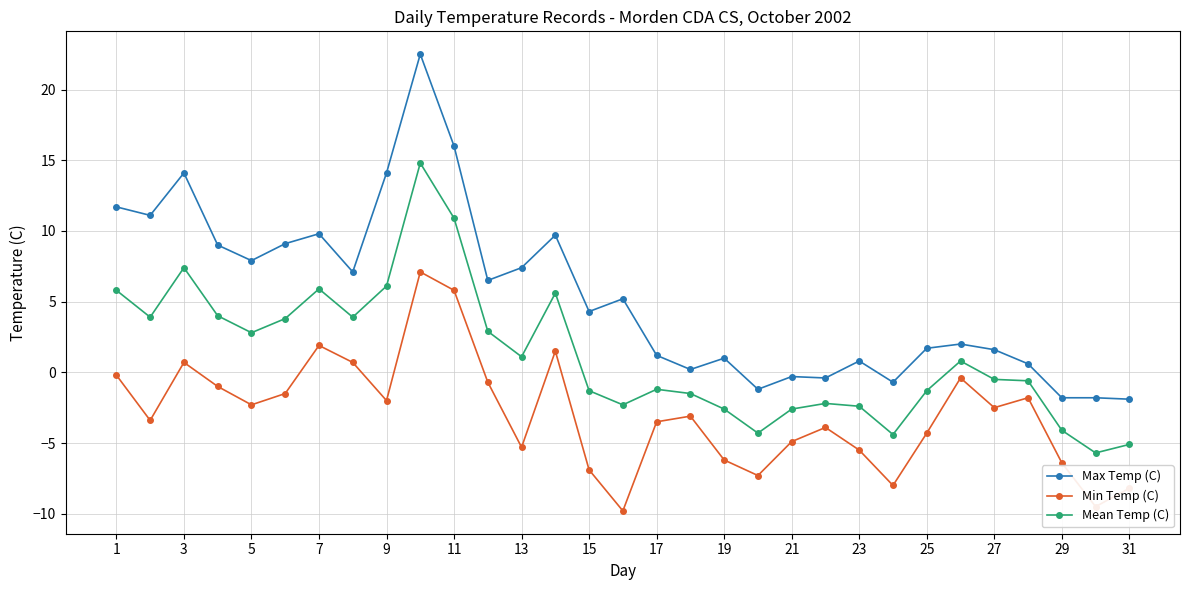

List the series in order of their overall mean, lowest first.

Min Temp (C), Mean Temp (C), Max Temp (C)